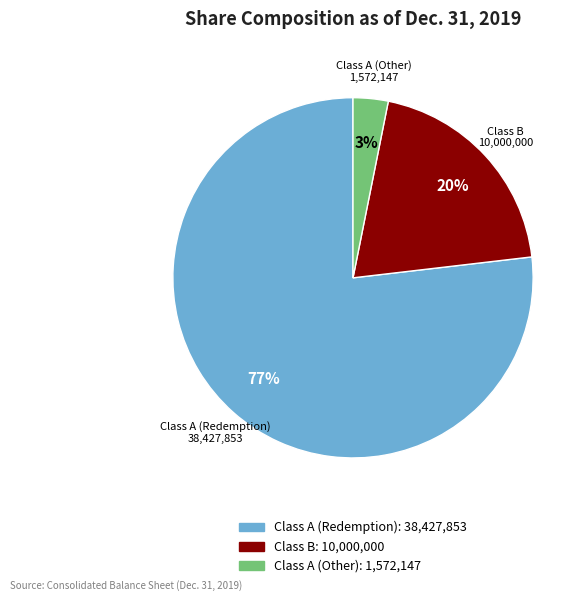

How many slices are in this pie chart?

3